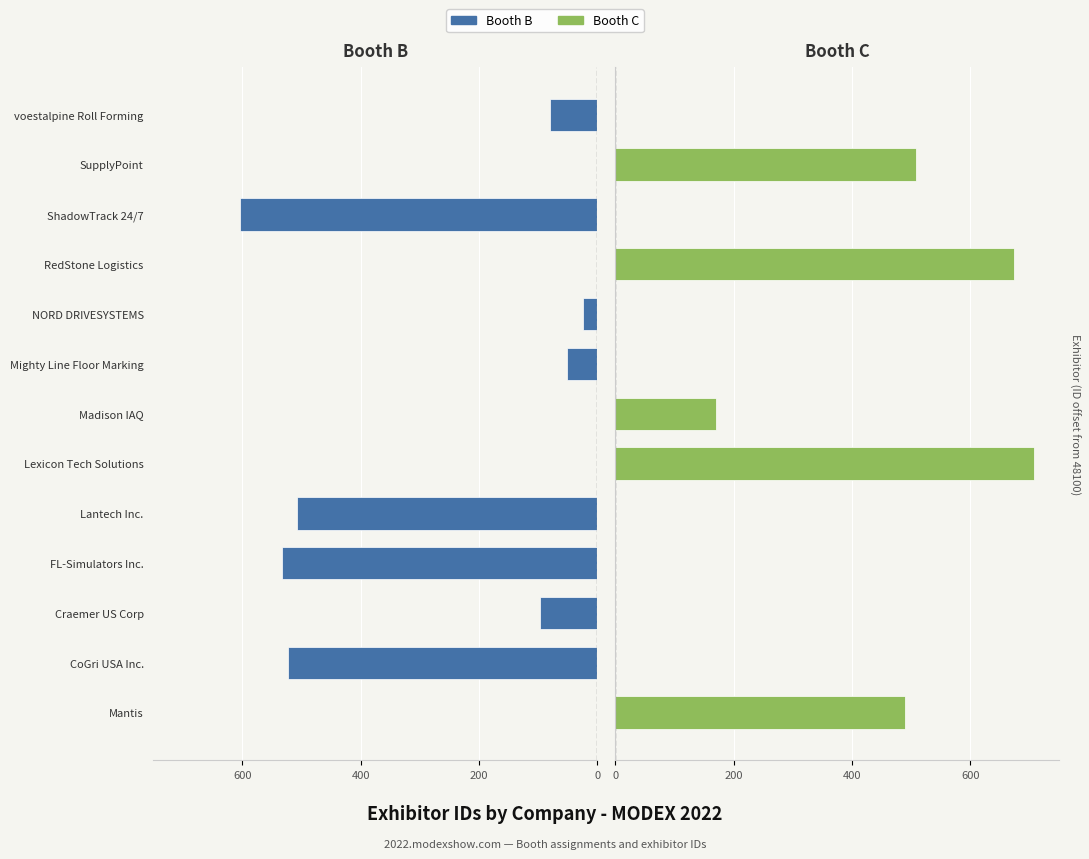

Is it true that Booth B equals 284 at Mantis?

False